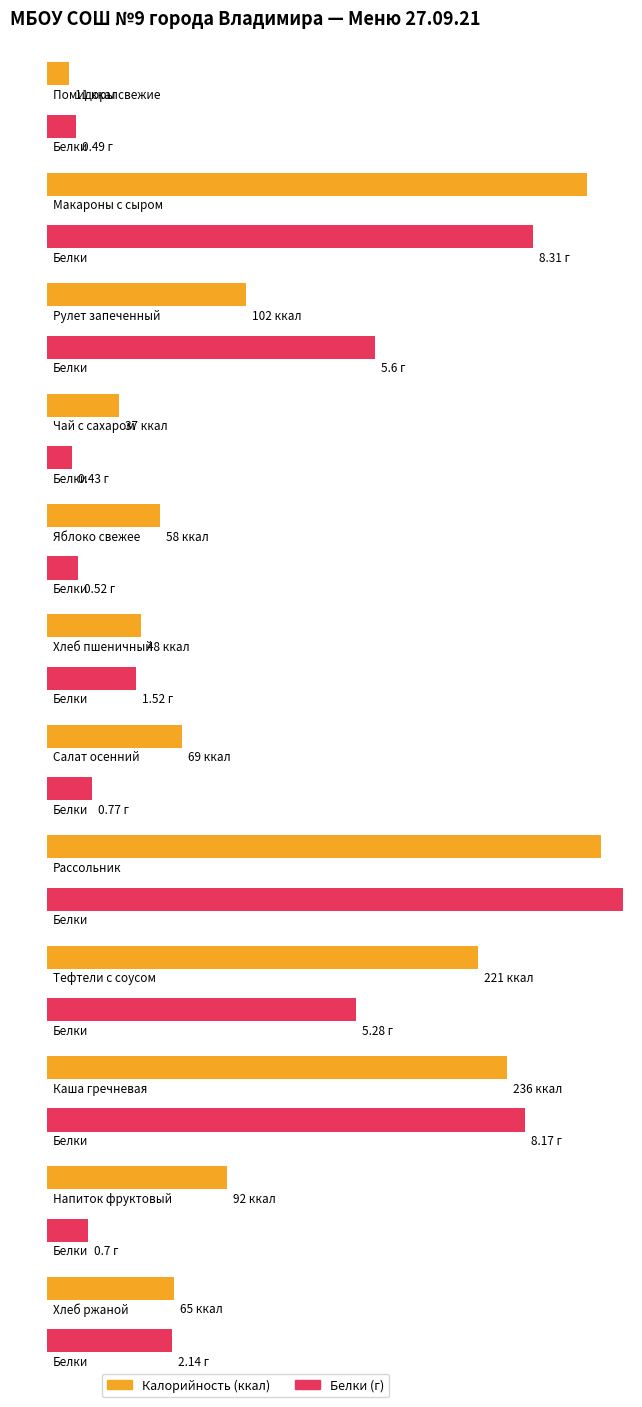

Count the number of categories in the chart.

12